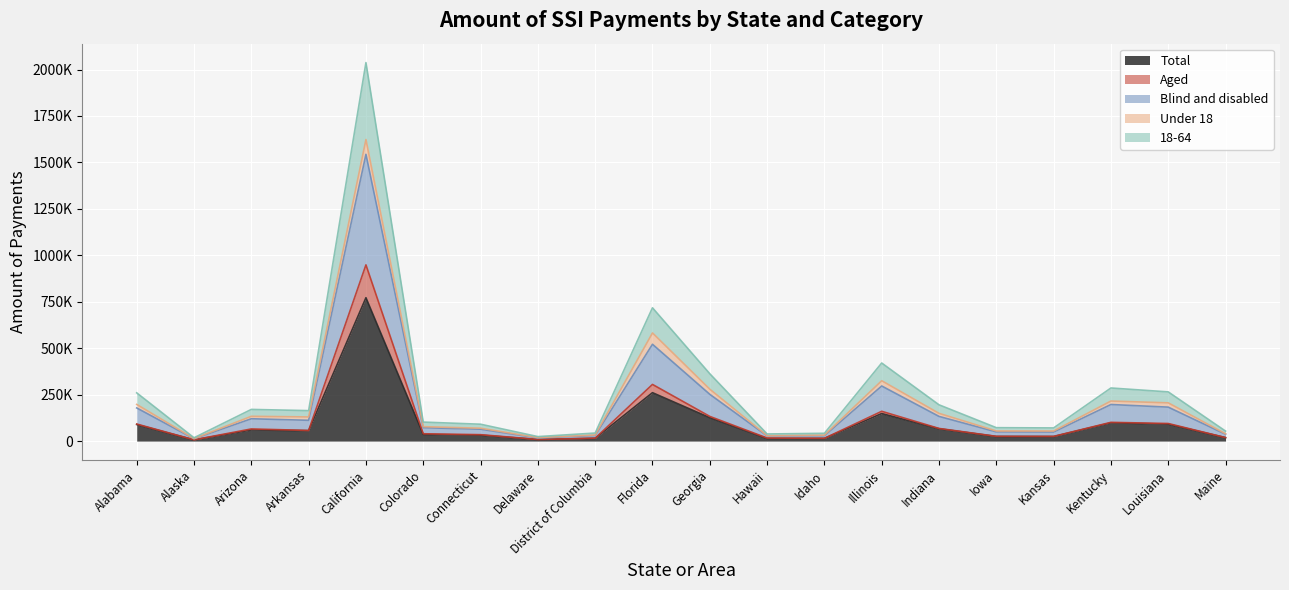

Does the chart display data point markers on the line(s)?

No